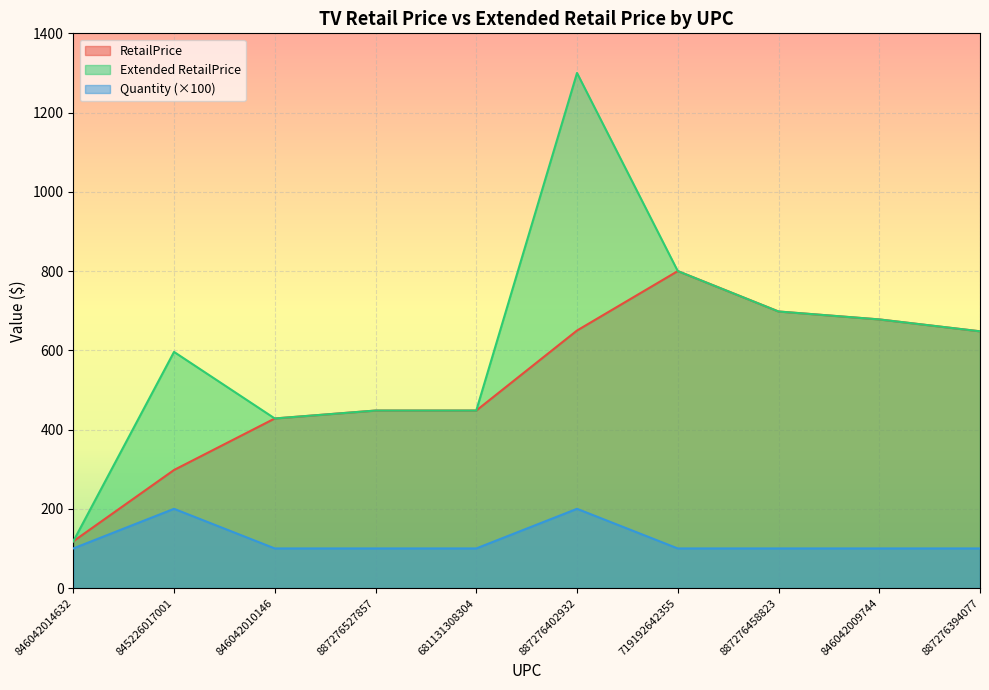

True or false: Quantity and RetailPrice cross at least once.

False